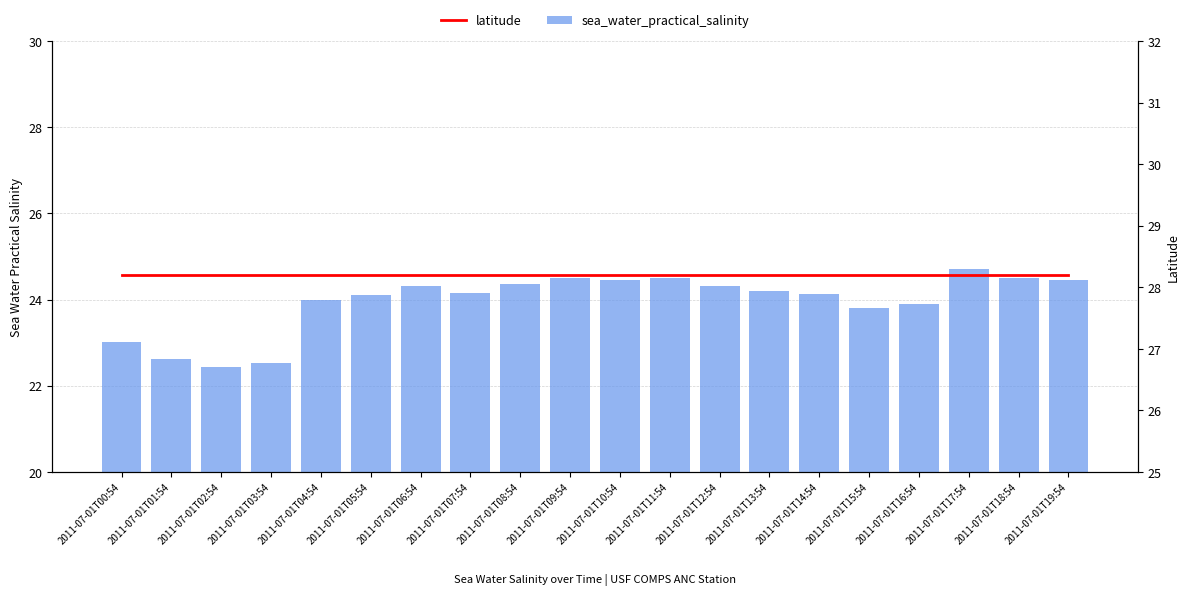

Reading left to right, list all the values displayed in this chart.

sea_water_practical_salinity: 23.0	22.6	22.4	22.5	24.0	24.1	24.3	24.1	24.4	24.5	24.4	24.5	24.3	24.2	24.1	23.8	23.9	24.7	24.5	24.5
latitude: 28.2	28.2	28.2	28.2	28.2	28.2	28.2	28.2	28.2	28.2	28.2	28.2	28.2	28.2	28.2	28.2	28.2	28.2	28.2	28.2